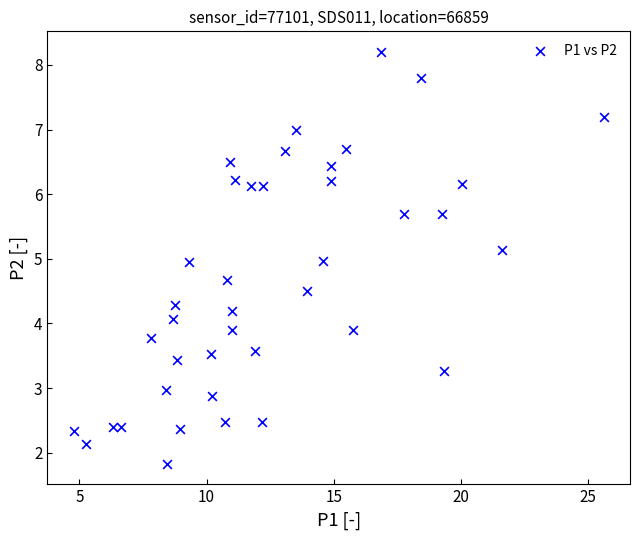

What is the range of X values (max minus min)?

20.8